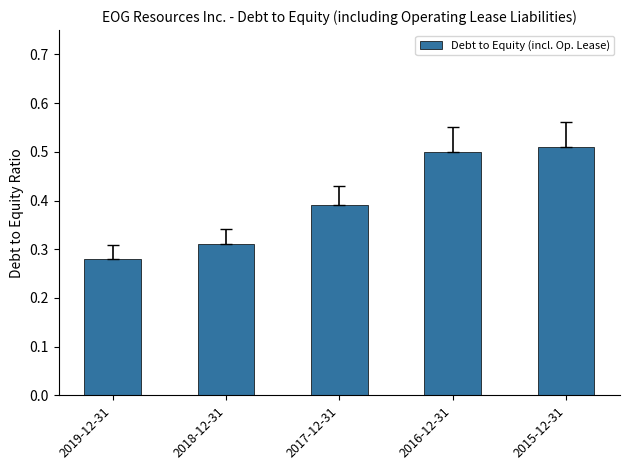

What position from the left is 2019-12-31?

1